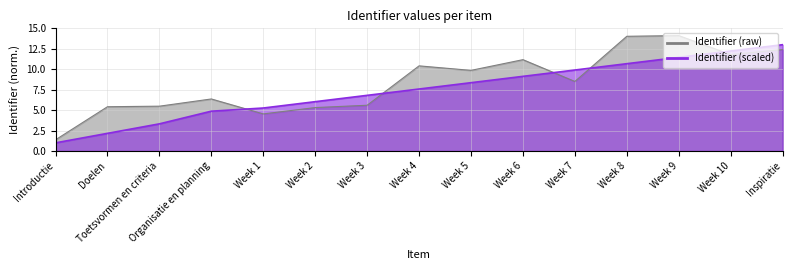

What is the difference between the maximum and minimum values?

12.0